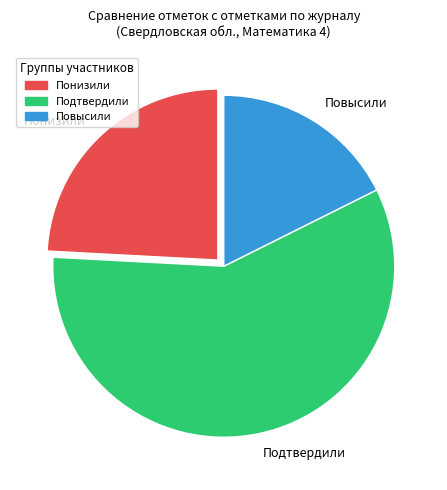

How many slices are in this pie chart?

3